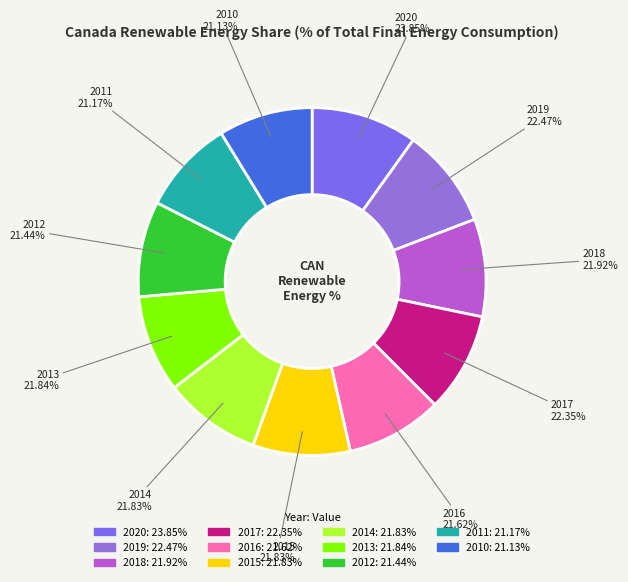

Which category has the smallest portion of the pie?

2010